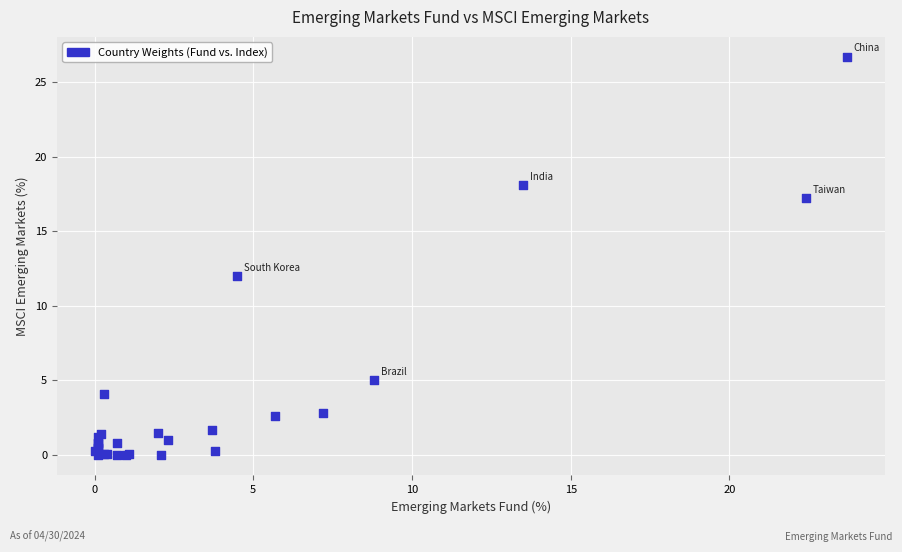

What Y value in the scatter plot is closest to 13?

12.0